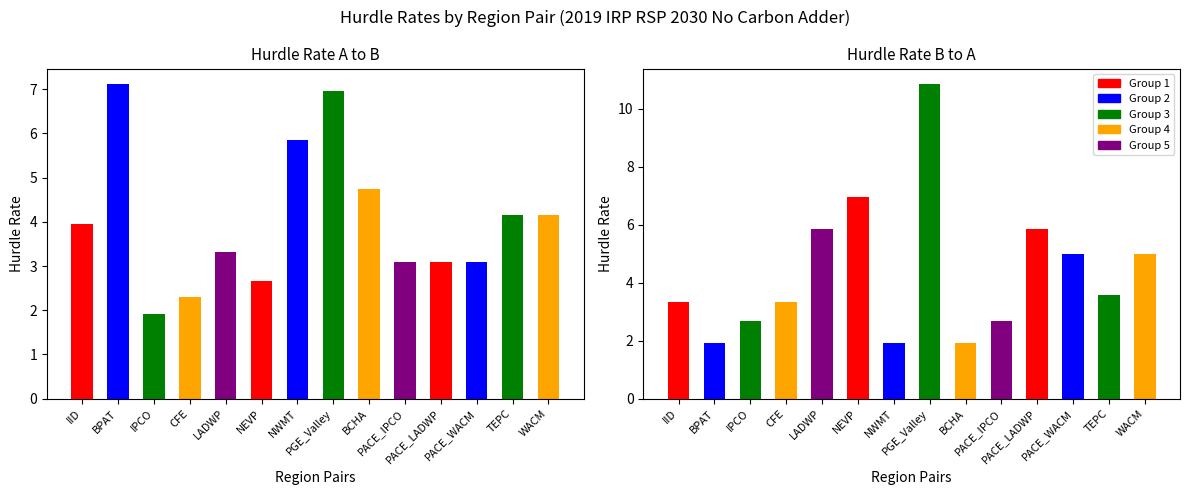

The value of Hurdle Rate A to B at WACM is 5.5. True or false?

False